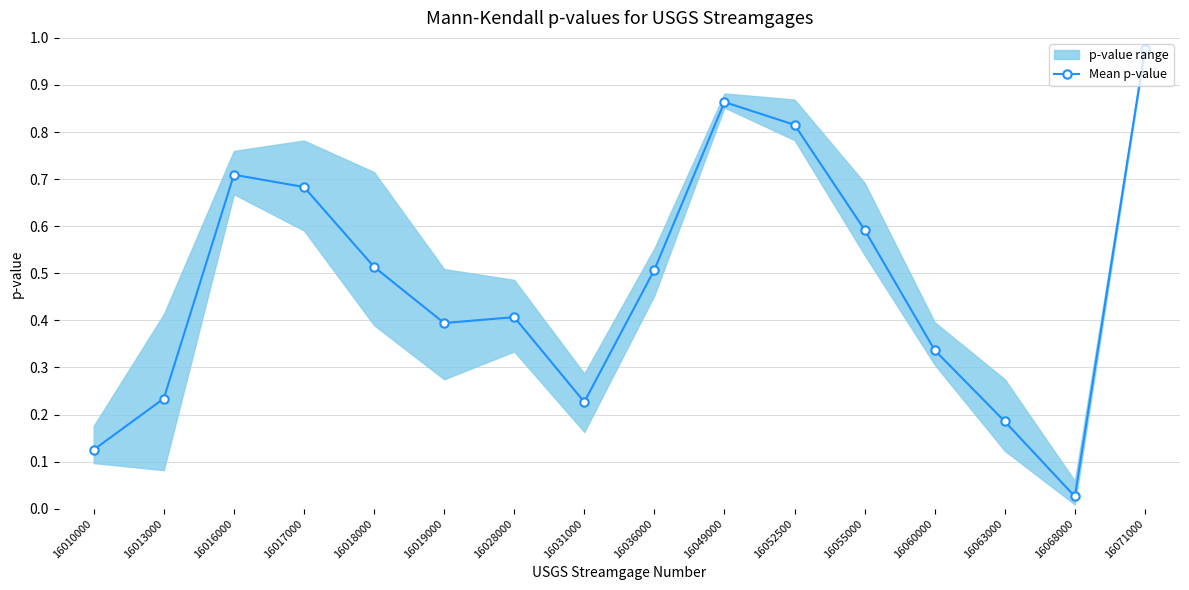

True or false: there are more than 2 points higher than both neighbors.

True